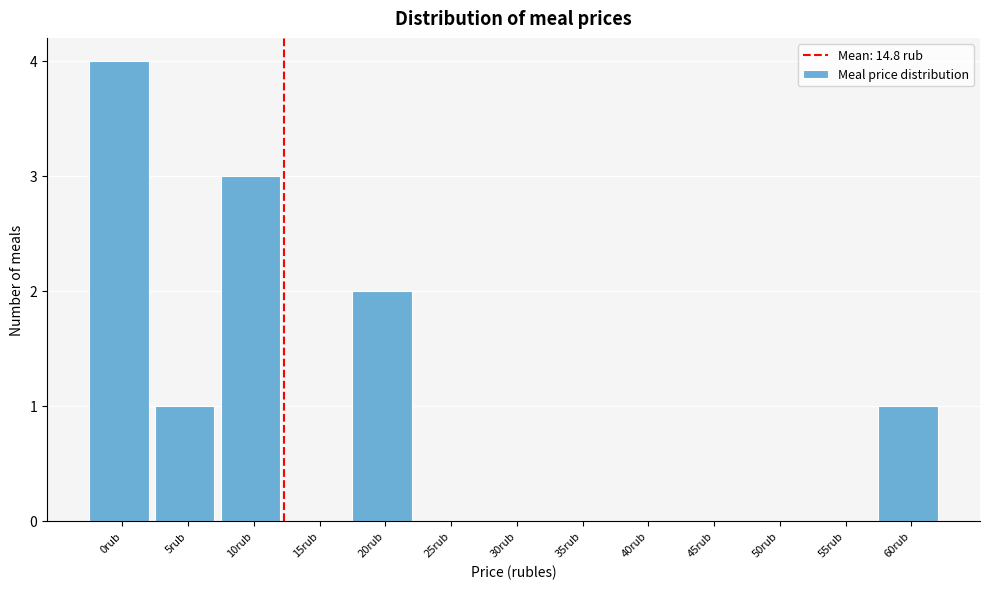

Reading right to left, extract all data points from this chart.

60rub=1	55rub=0	50rub=0	45rub=0	40rub=0	35rub=0	30rub=0	25rub=0	20rub=2	15rub=0	10rub=3	5rub=1	0rub=4